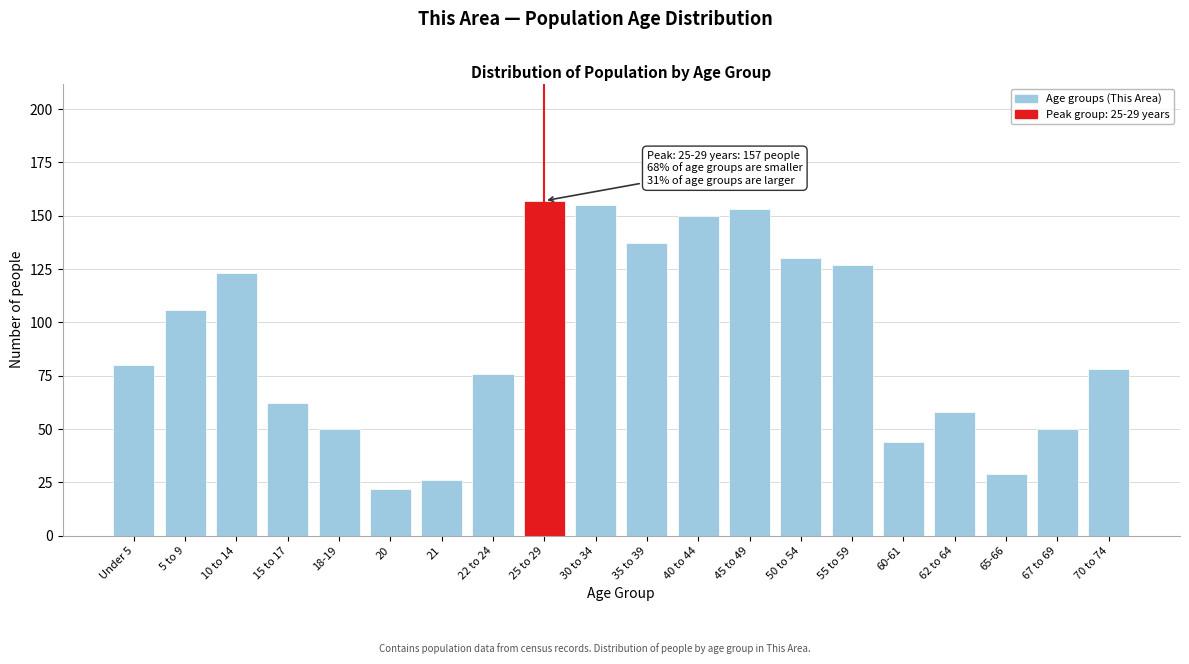

Reading left to right, list all the values displayed in this chart.

80	106	123	62	50	22	26	76	157	155	137	150	153	130	127	44	58	29	50	78